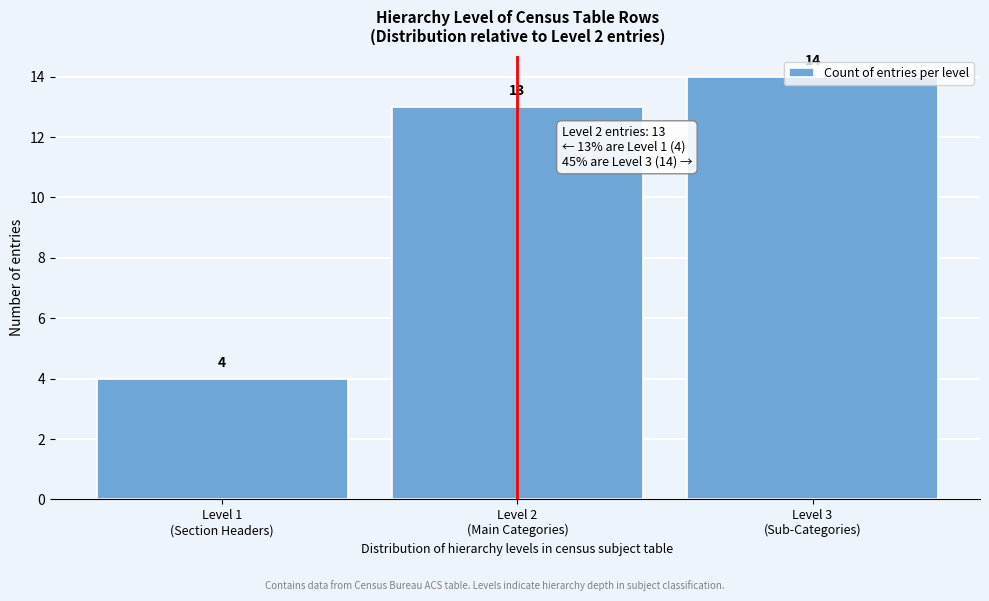

What is the maximum value shown in the chart?

14